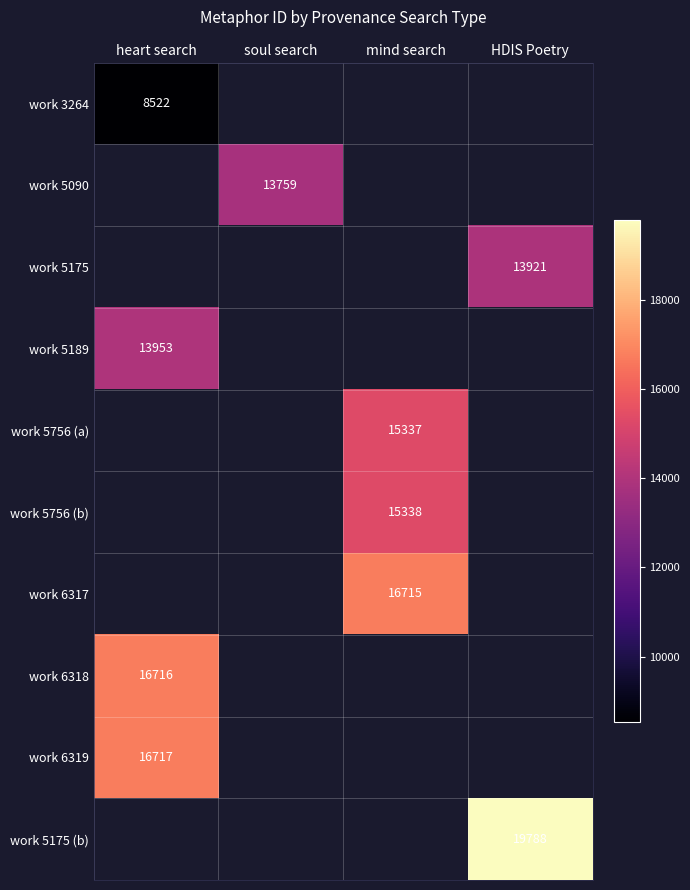

The work 6319 series shows 16717 at heart search. True or false?

True